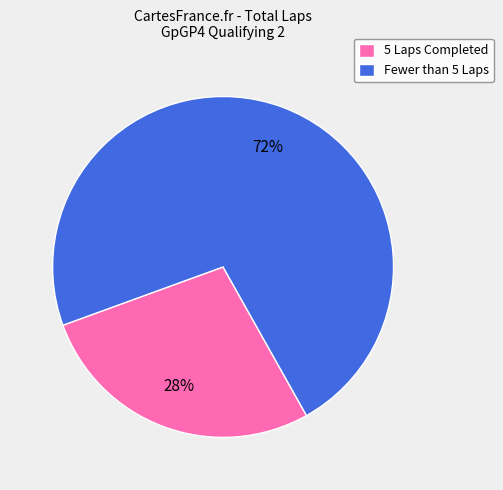

Is there a majority slice in this chart?

Yes